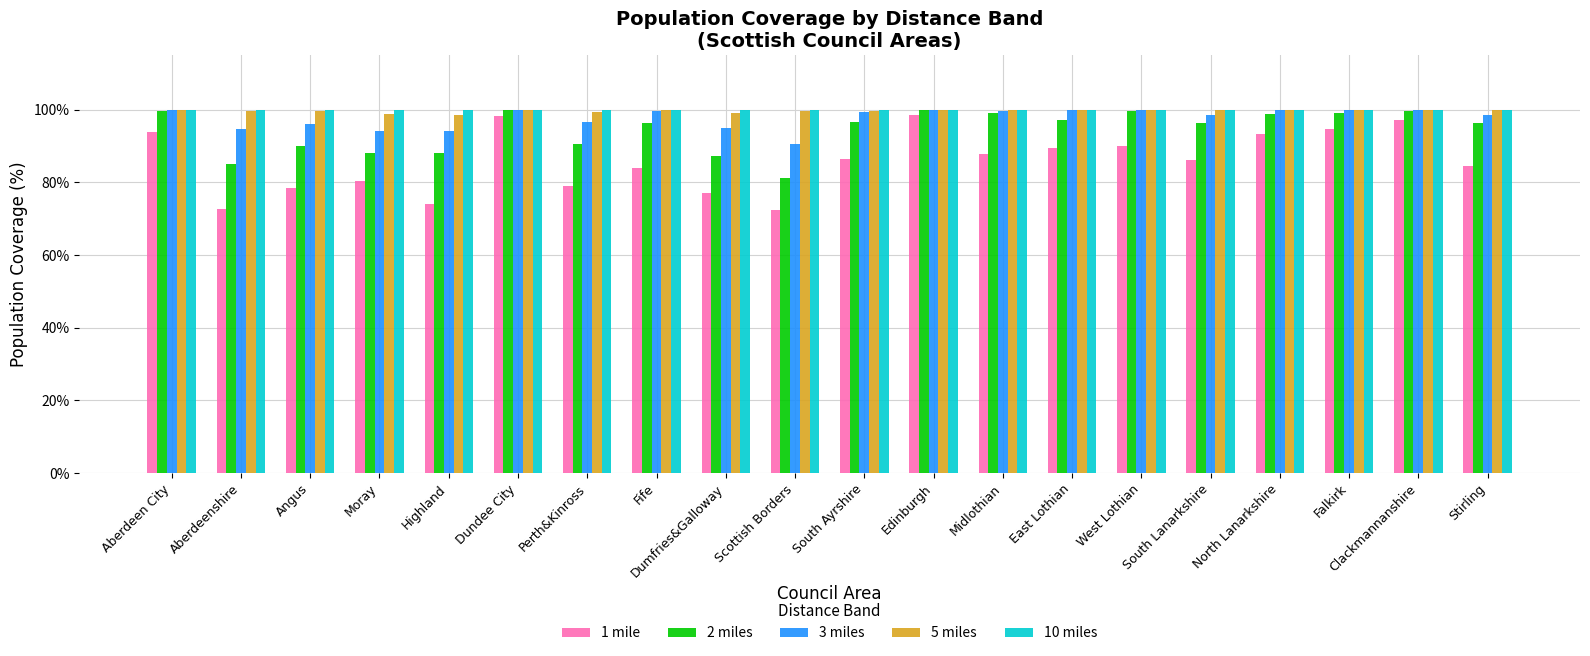

What is the greatest value displayed?

100.0